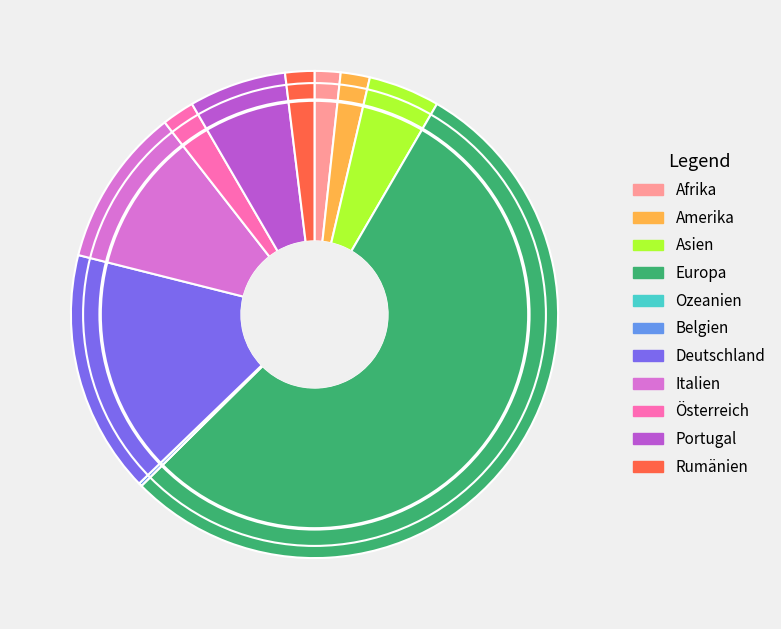

Which category accounts for the majority?

Europa